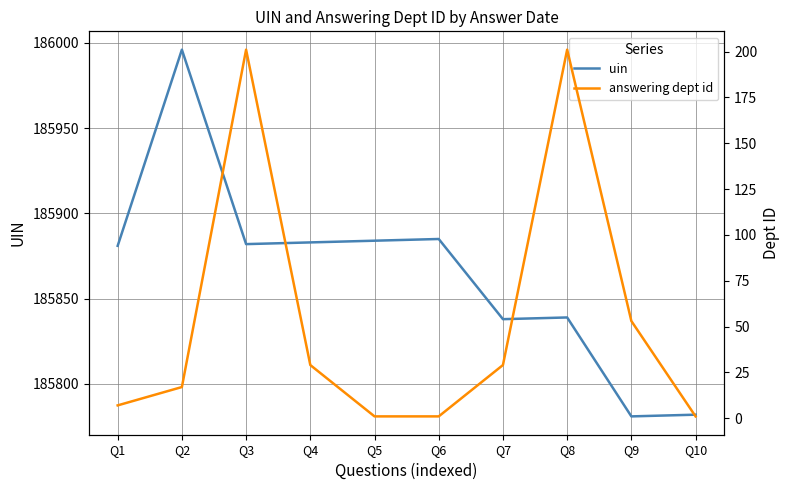

What is the sum of the answering dept id values at Q2 and Q6?

18